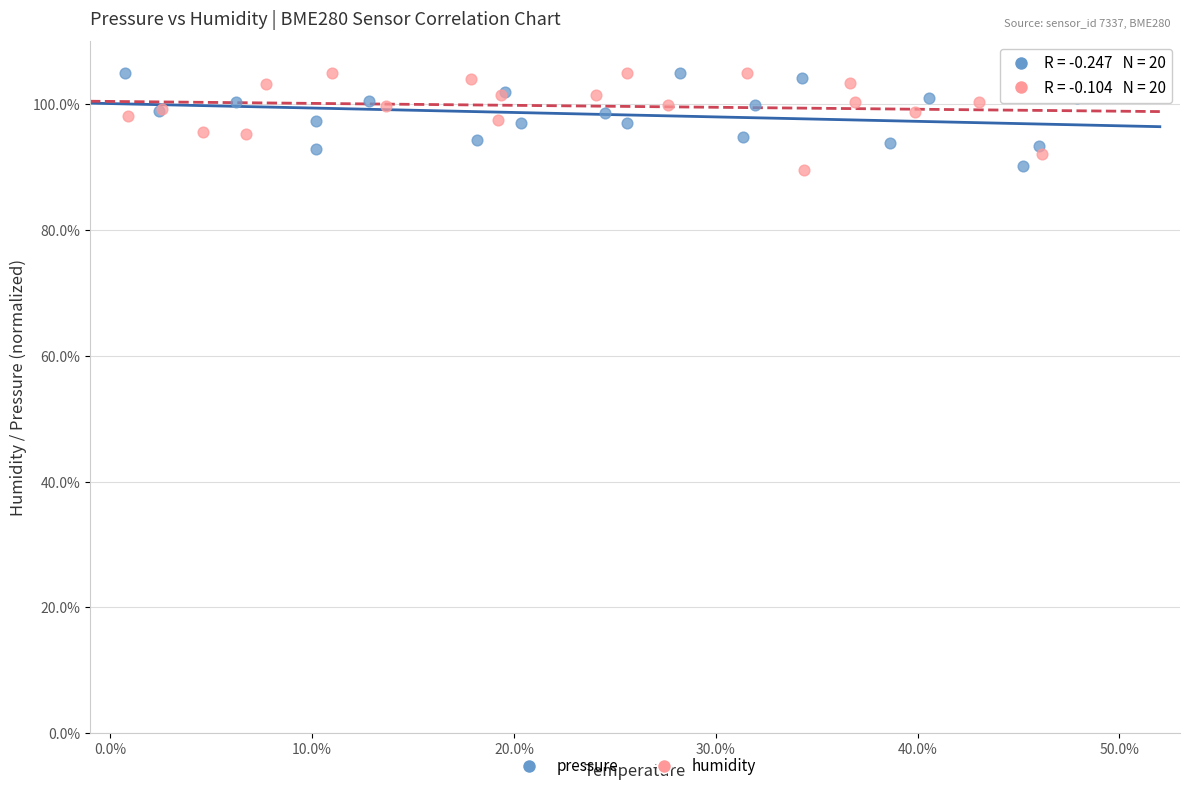

What are all the series names shown in the legend?

pressure, humidity